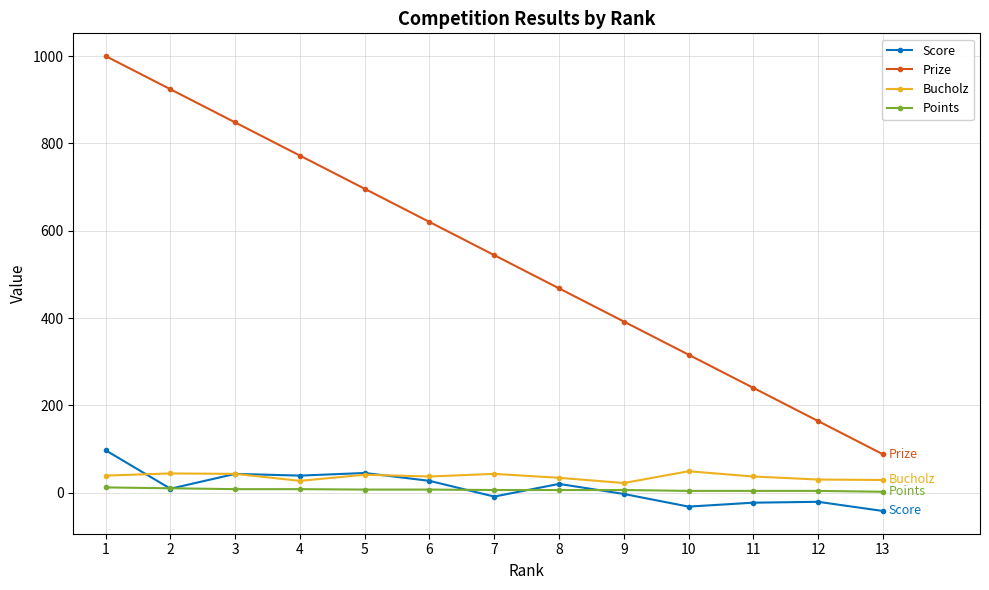

True or false: Points has a value of 4 at 12.

True